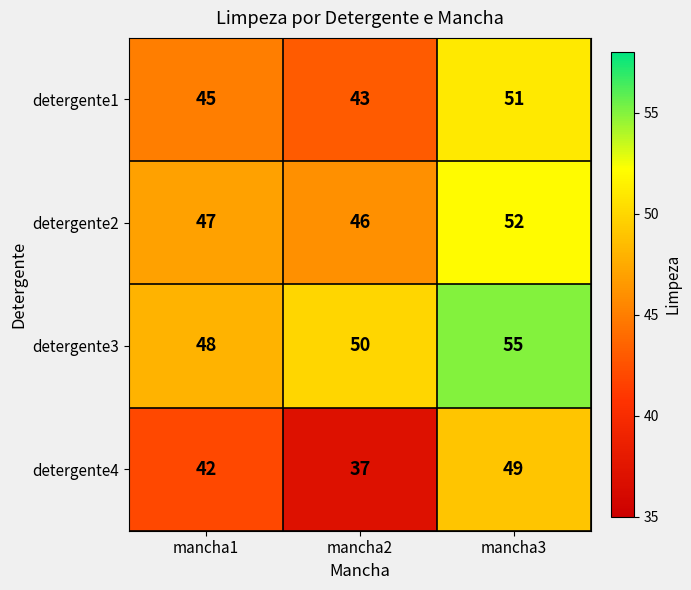

Reading left to right, what are all the values shown in this chart?

detergente1: 45	43	51
detergente2: 47	46	52
detergente3: 48	50	55
detergente4: 42	37	49